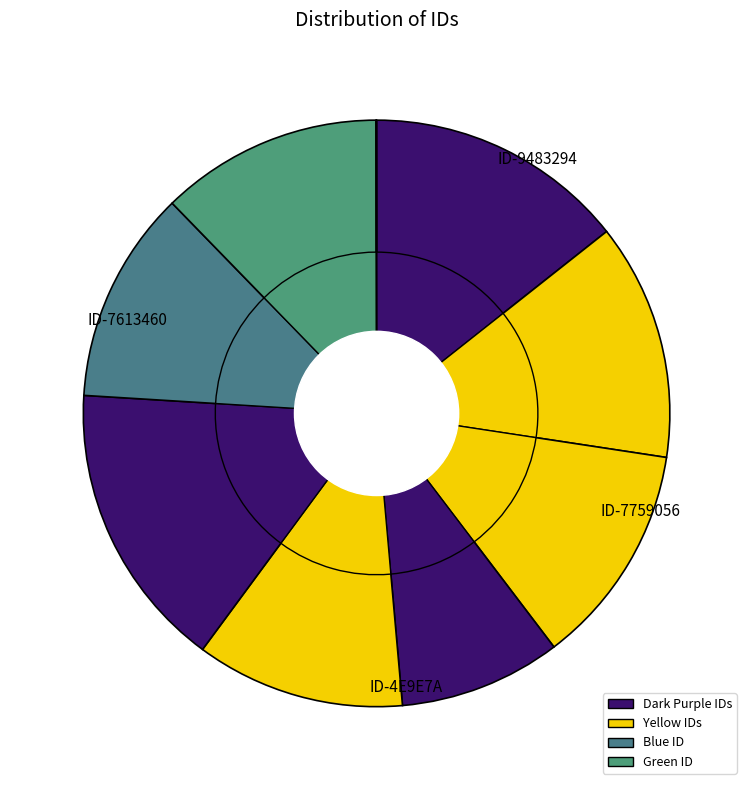

How many segments does this pie chart have?

9